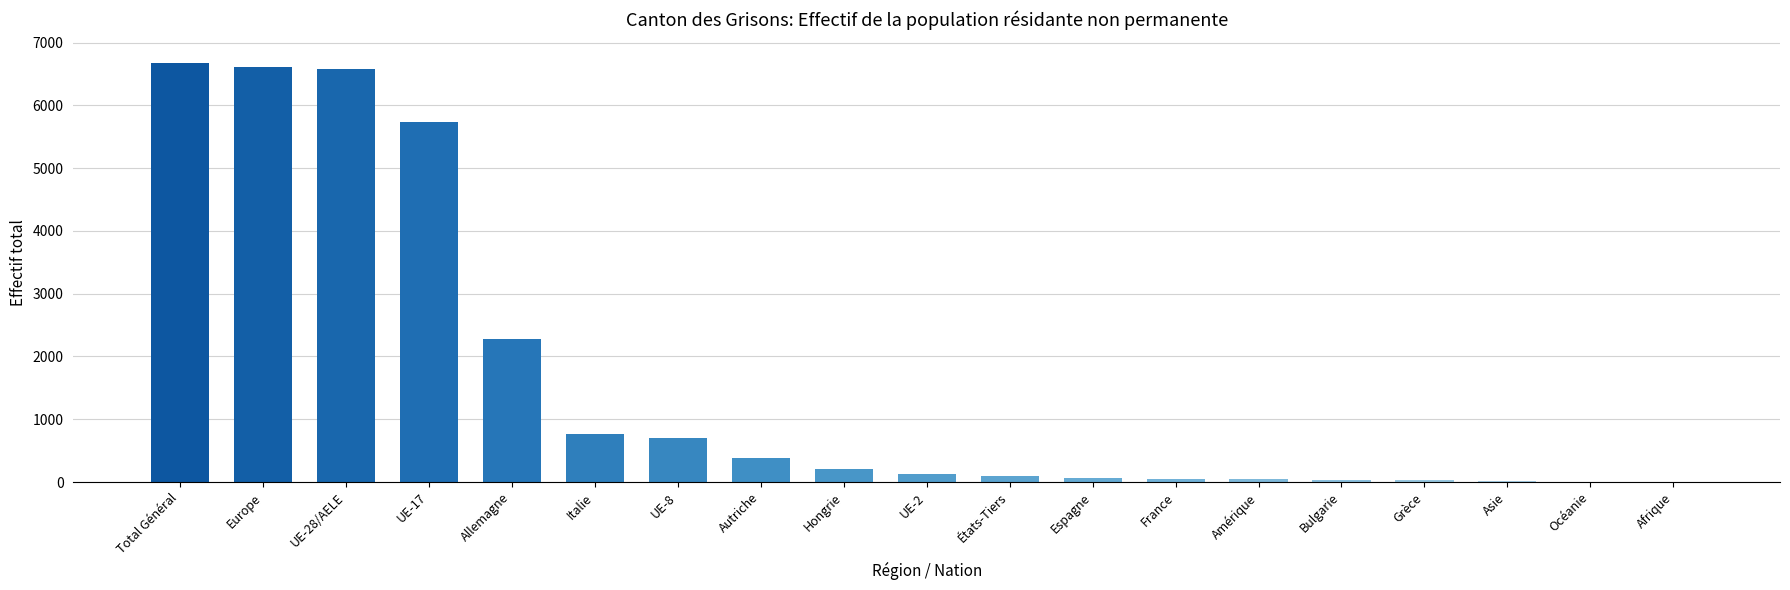

What is the maximum value shown in the chart?

6671